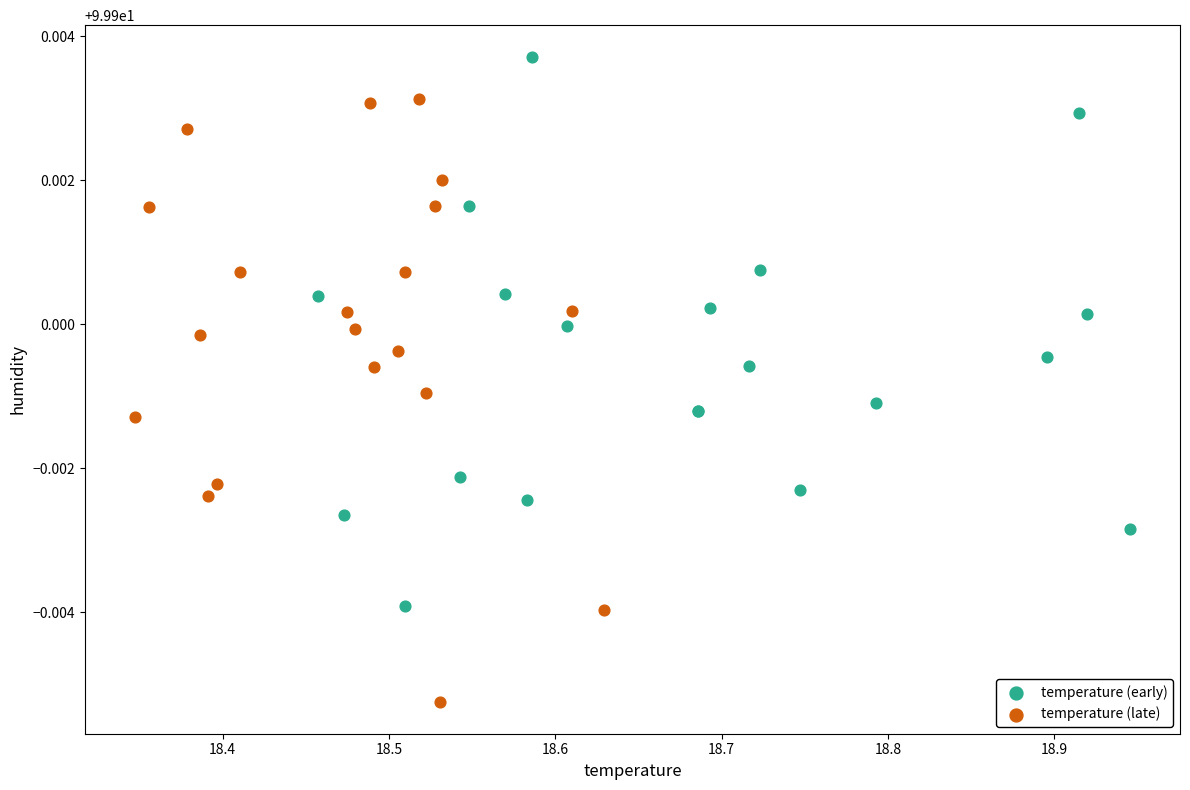

Which series has the largest Y range (max minus min)?

temperature (late)